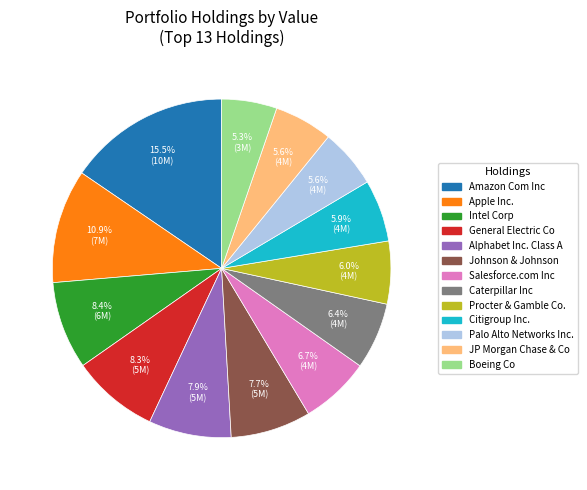

True or false: Salesforce.com Inc accounts for 7% of the total.

True